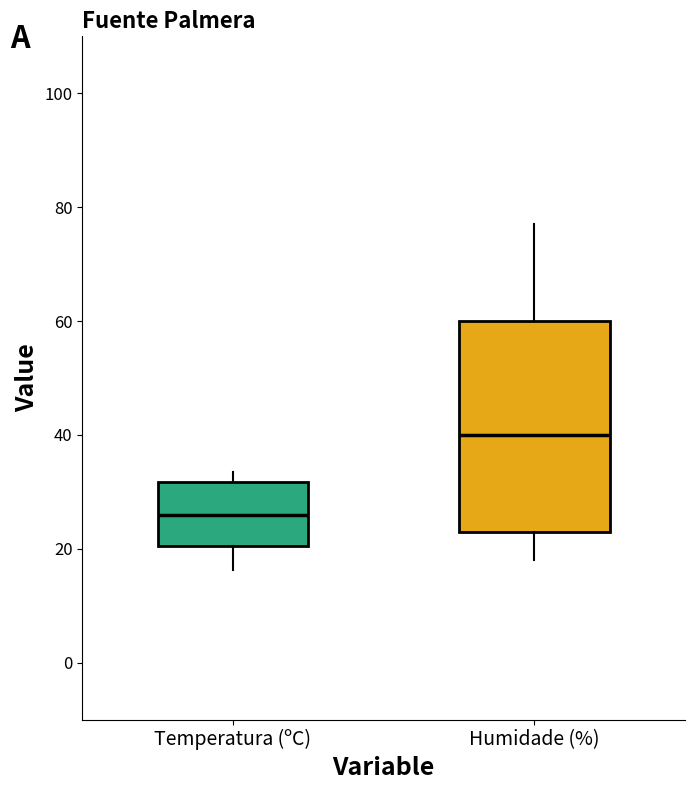

Comparing the boxes themselves (not the whiskers), which one is the tallest?

Humidade (%)